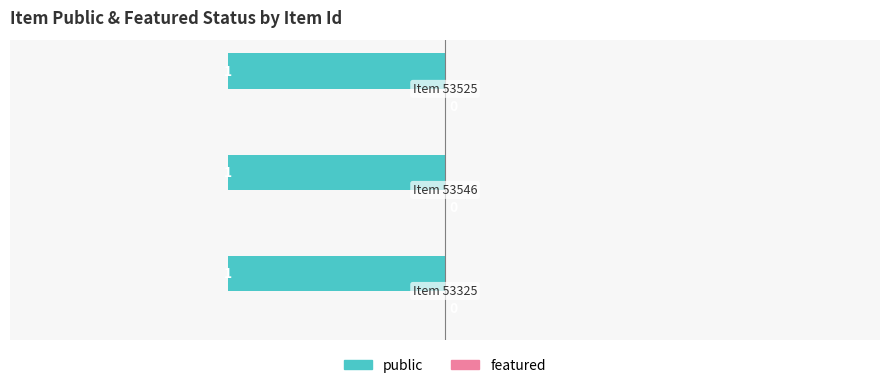

What is the average value of the public series?

1